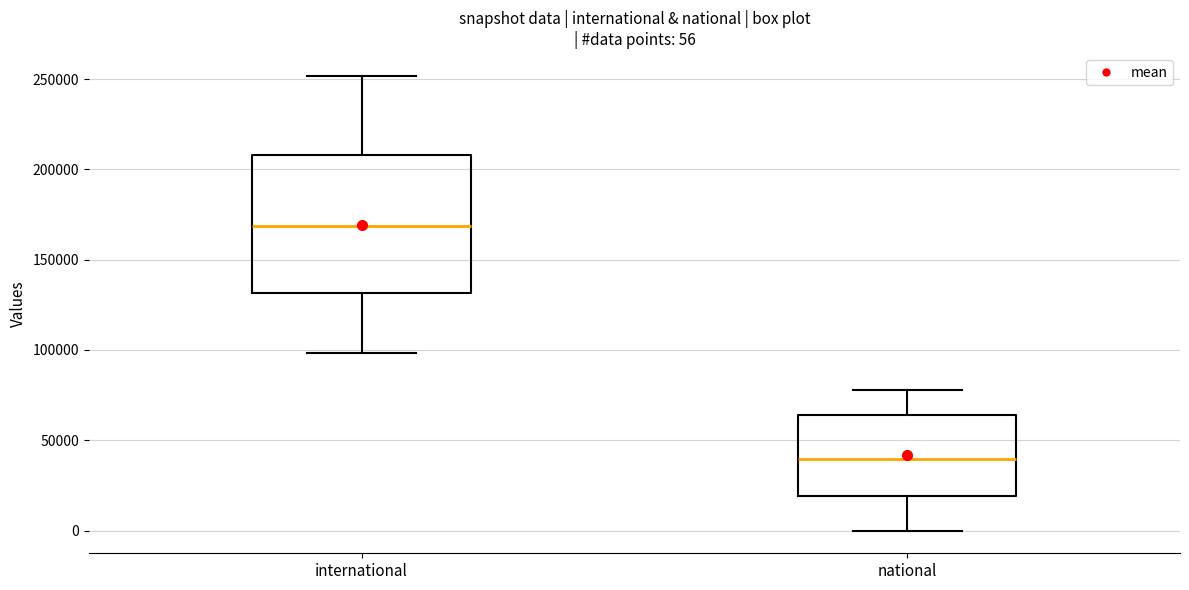

Which box's median line is the highest?

international